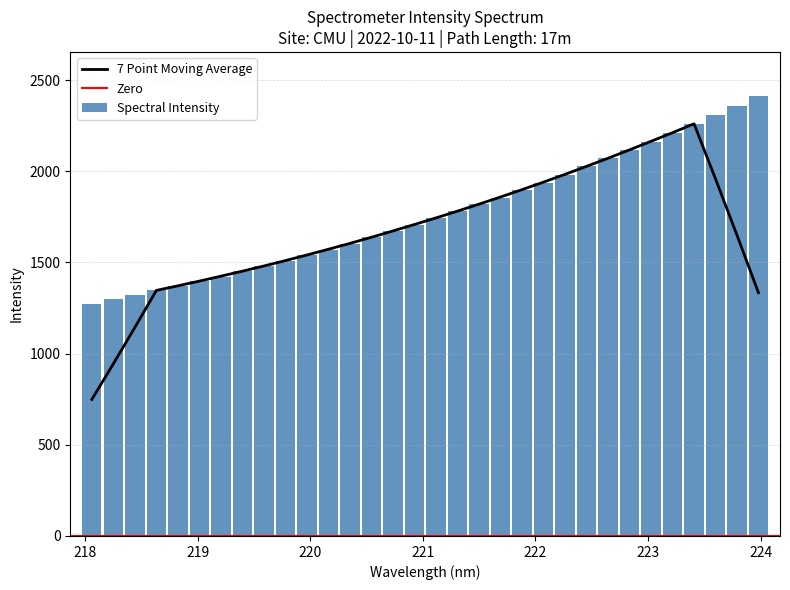

What is the difference between the second highest and second lowest values?

1059.2